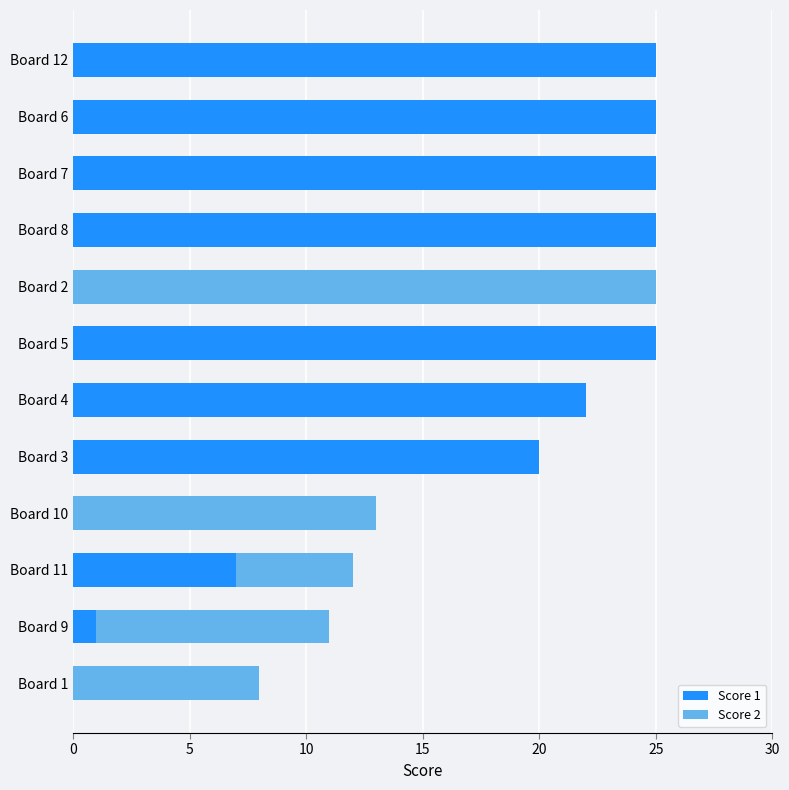

Is it true that Score 1 equals 13 at Board 12?

False